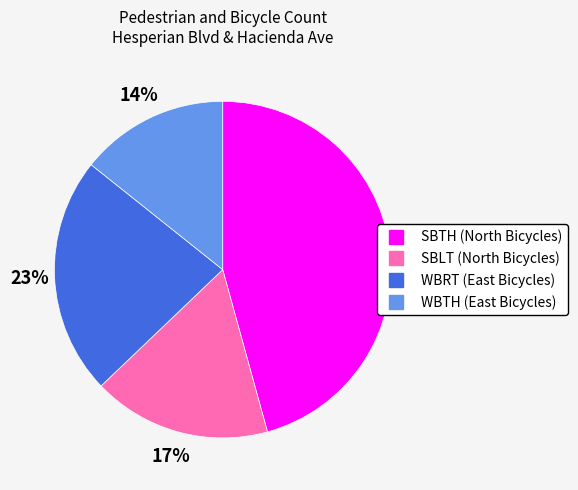

What percentage is the WBRT (East Bicycles) slice, to the nearest percent?

23%